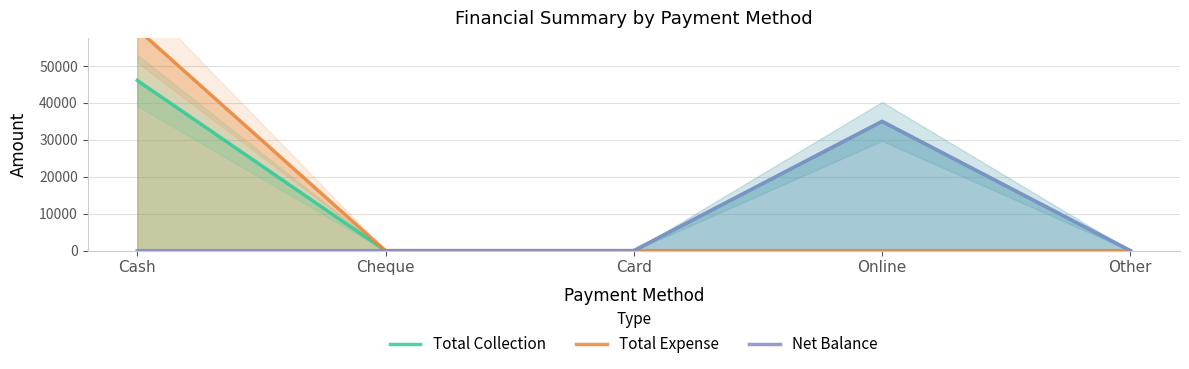

The value of Total Expense at Cheque is 0. True or false?

True